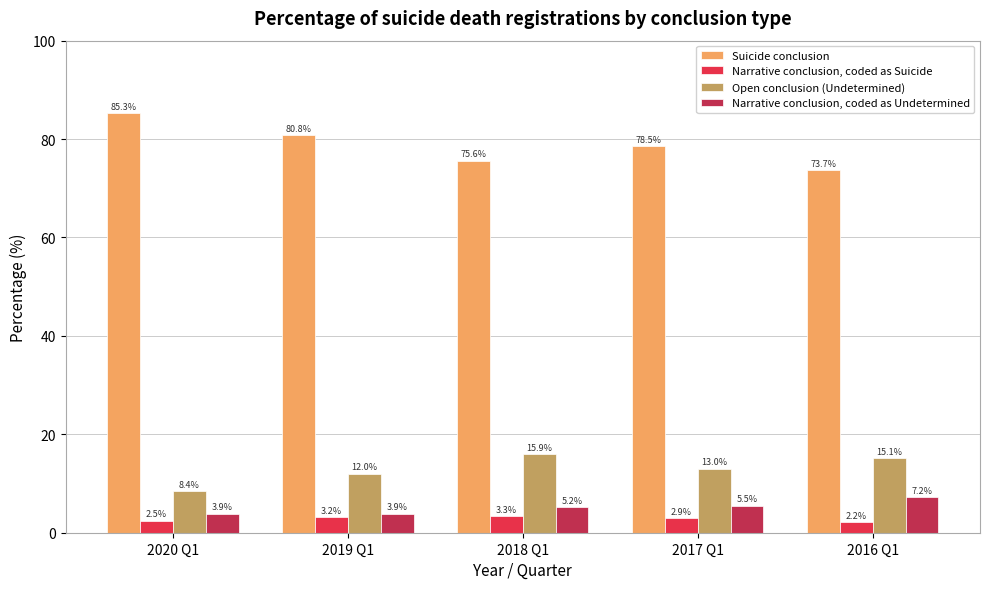

What is the value of the Narrative conclusion, coded as Suicide bar at the 3rd from the left?

3.3